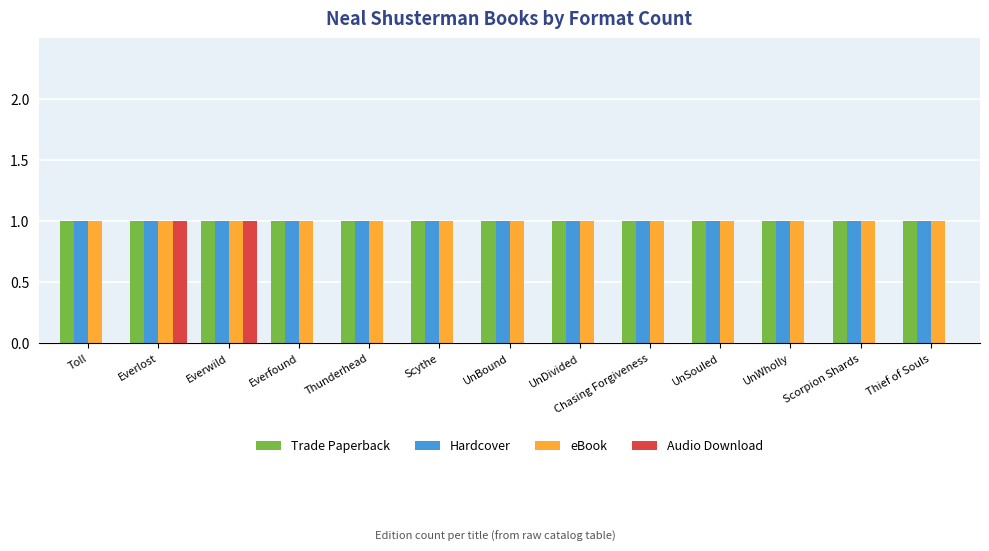

The eBook series shows 0 at Toll. True or false?

False